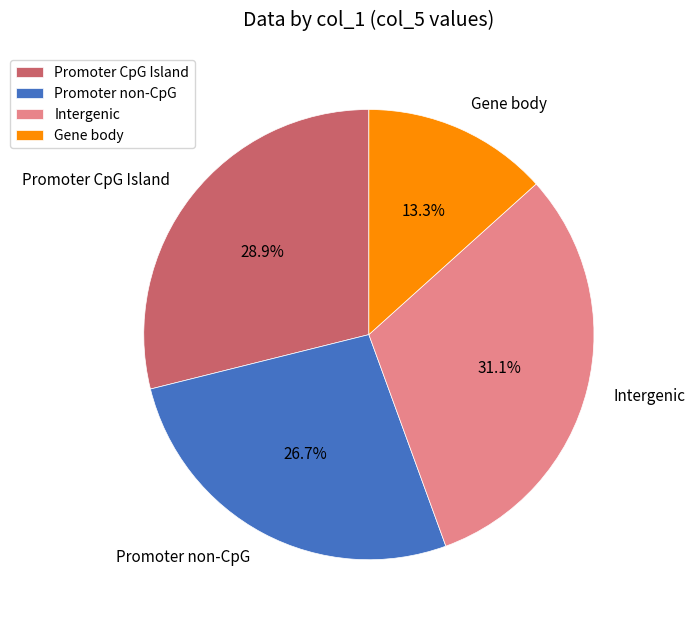

How many slices are in this pie chart?

4